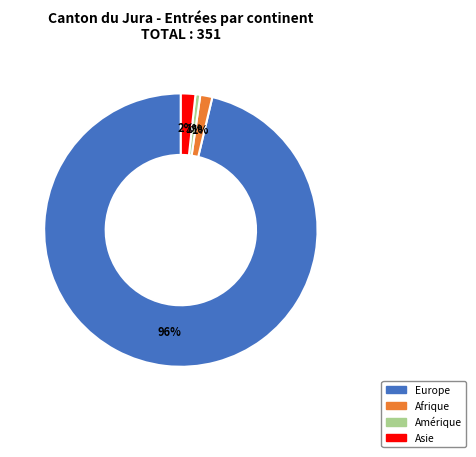

Is there any slice that represents more than half of the pie?

Yes